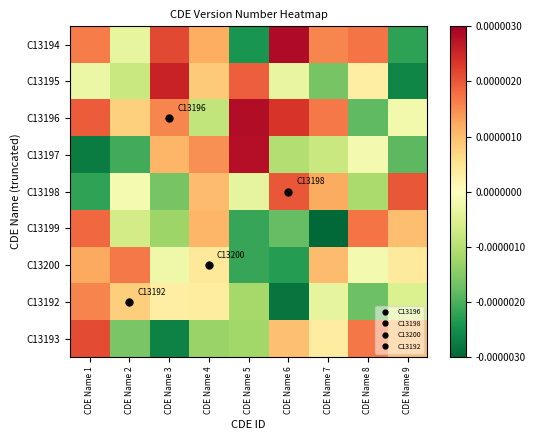

Reading left to right, what are all the values shown in this chart?

C13194: CDE Name 1=0.0	CDE Name 2=-0.0	CDE Name 3=0.0	CDE Name 4=0.0	CDE Name 5=-0.0	CDE Name 6=0.0	CDE Name 7=0.0	CDE Name 8=0.0	CDE Name 9=-0.0
C13195: CDE Name 1=-0.0	CDE Name 2=-0.0	CDE Name 3=0.0	CDE Name 4=0.0	CDE Name 5=0.0	CDE Name 6=-0.0	CDE Name 7=-0.0	CDE Name 8=0.0	CDE Name 9=-0.0
C13196: CDE Name 1=0.0	CDE Name 2=0.0	CDE Name 3=0.0	CDE Name 4=-0.0	CDE Name 5=0.0	CDE Name 6=0.0	CDE Name 7=0.0	CDE Name 8=-0.0	CDE Name 9=-0.0
C13197: CDE Name 1=-0.0	CDE Name 2=-0.0	CDE Name 3=0.0	CDE Name 4=0.0	CDE Name 5=0.0	CDE Name 6=-0.0	CDE Name 7=-0.0	CDE Name 8=-0.0	CDE Name 9=-0.0
C13198: CDE Name 1=-0.0	CDE Name 2=-0.0	CDE Name 3=-0.0	CDE Name 4=0.0	CDE Name 5=-0.0	CDE Name 6=0.0	CDE Name 7=0.0	CDE Name 8=-0.0	CDE Name 9=0.0
C13199: CDE Name 1=0.0	CDE Name 2=-0.0	CDE Name 3=-0.0	CDE Name 4=0.0	CDE Name 5=-0.0	CDE Name 6=-0.0	CDE Name 7=-0.0	CDE Name 8=0.0	CDE Name 9=0.0
C13200: CDE Name 1=0.0	CDE Name 2=0.0	CDE Name 3=-0.0	CDE Name 4=0.0	CDE Name 5=-0.0	CDE Name 6=-0.0	CDE Name 7=0.0	CDE Name 8=-0.0	CDE Name 9=0.0
C13192: CDE Name 1=0.0	CDE Name 2=0.0	CDE Name 3=0.0	CDE Name 4=0.0	CDE Name 5=-0.0	CDE Name 6=-0.0	CDE Name 7=-0.0	CDE Name 8=-0.0	CDE Name 9=-0.0
C13193: CDE Name 1=0.0	CDE Name 2=-0.0	CDE Name 3=-0.0	CDE Name 4=-0.0	CDE Name 5=-0.0	CDE Name 6=0.0	CDE Name 7=0.0	CDE Name 8=0.0	CDE Name 9=0.0